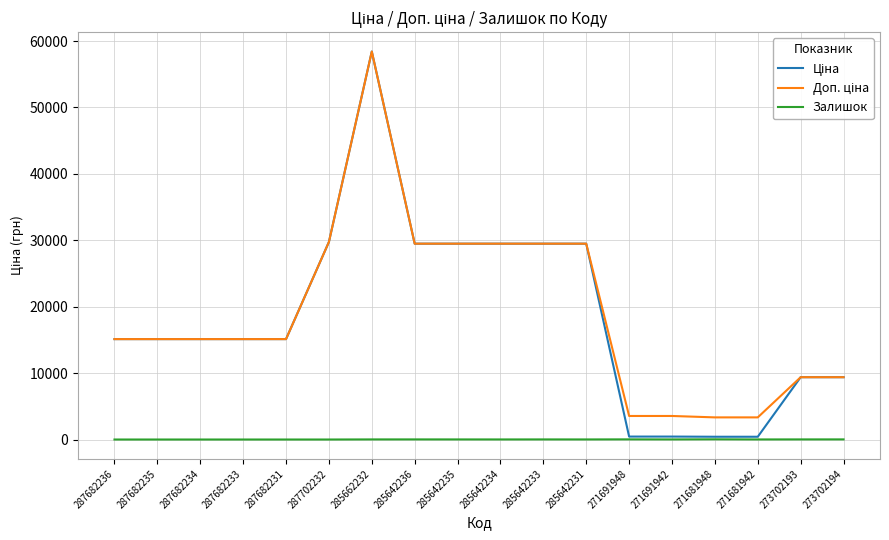

The value of Залишок at 285642234 is 10.0. True or false?

True